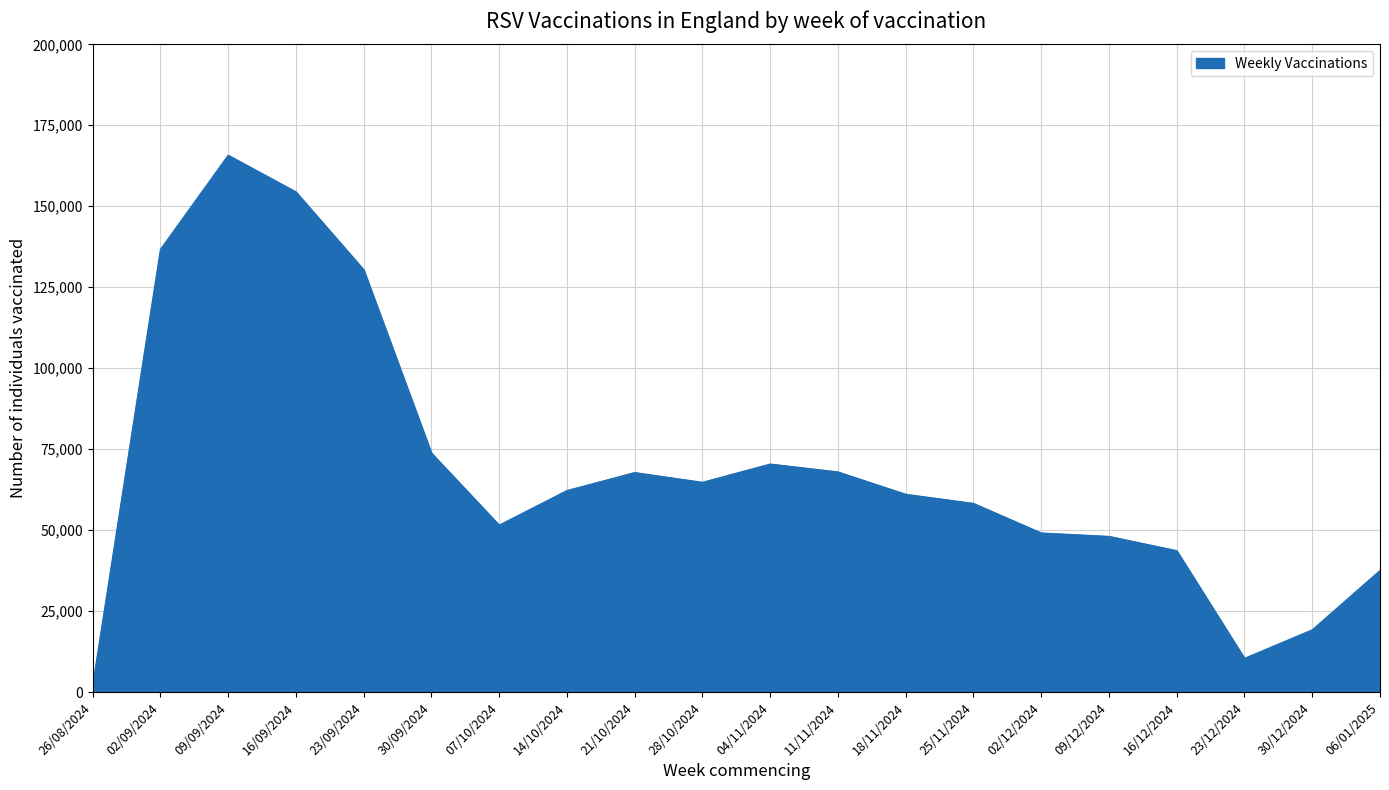

The value at 09/09/2024 is 165760. True or false?

True